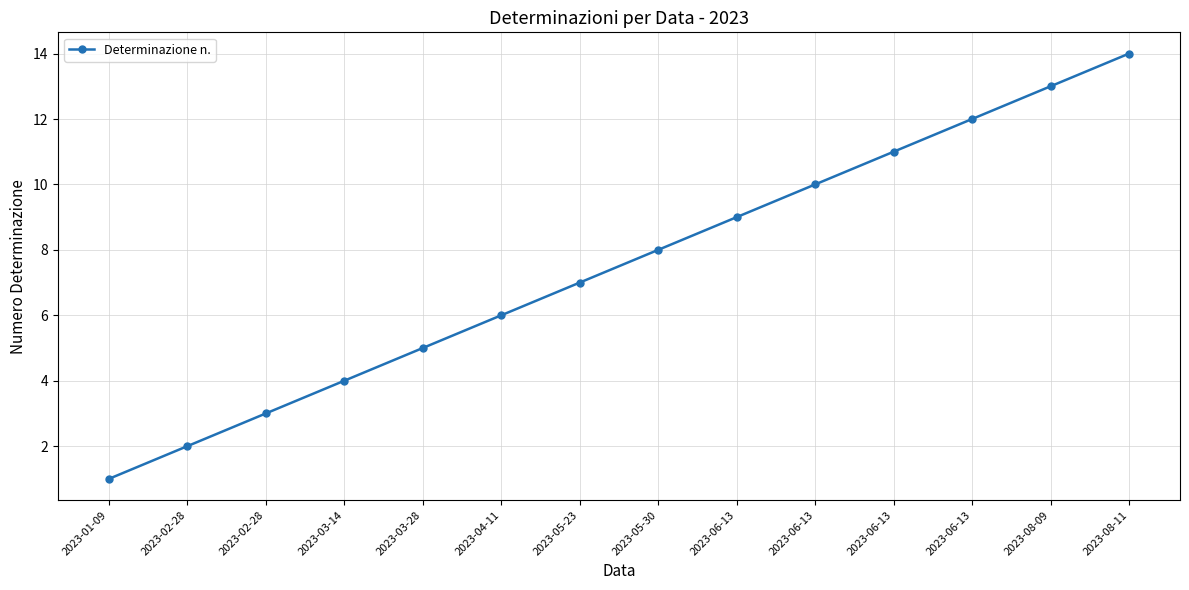

How many distinct data groups are displayed?

1